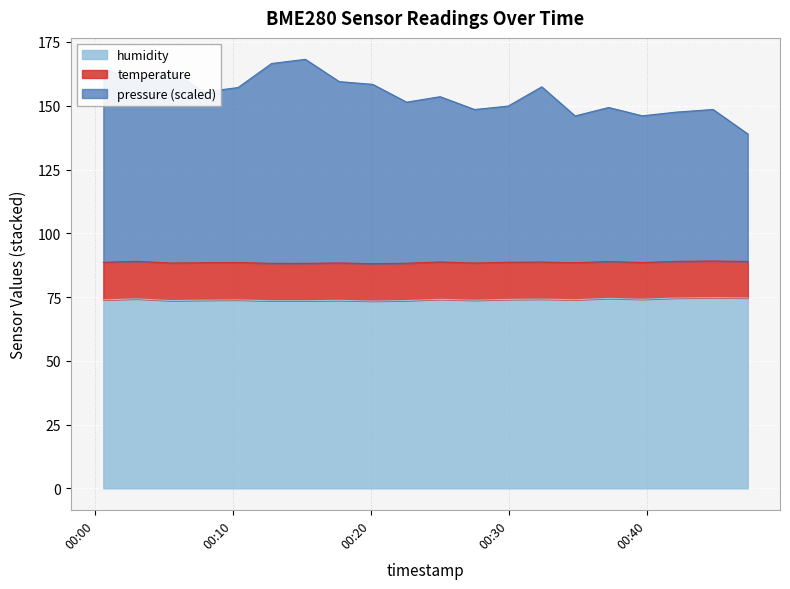

True or false: humidity and pressure intersect in this chart.

False